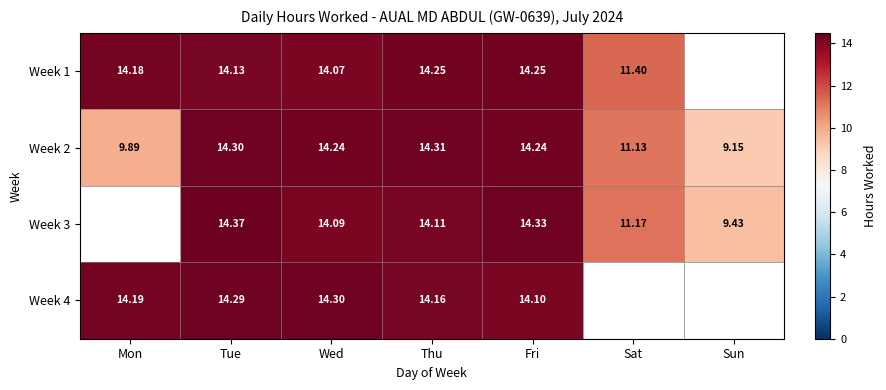

How many data points in Week 2 are less than 14?

3